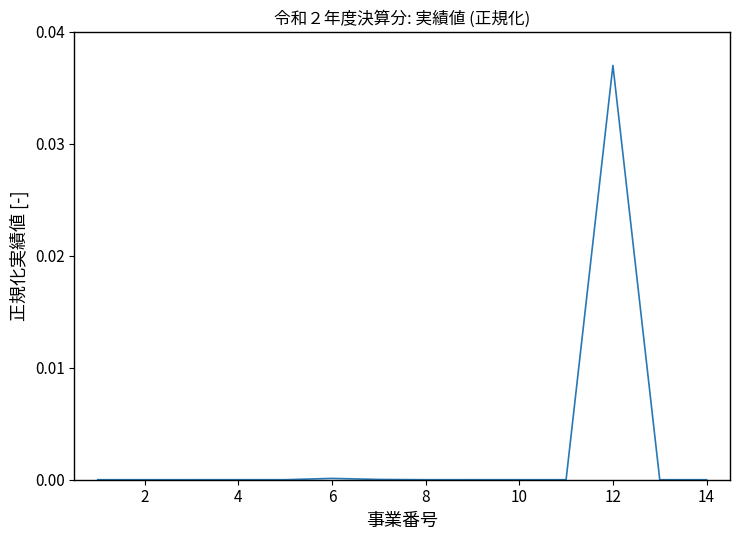

The value at 8 is 0.0. True or false?

True